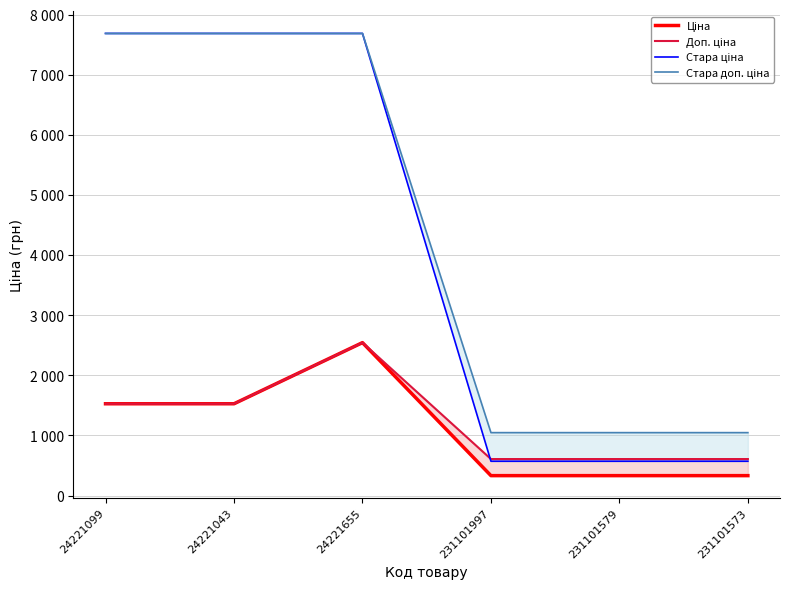

Rank the series at 24221655 from lowest to highest value.

Ціна, Доп. ціна, Стара ціна, Стара доп. ціна